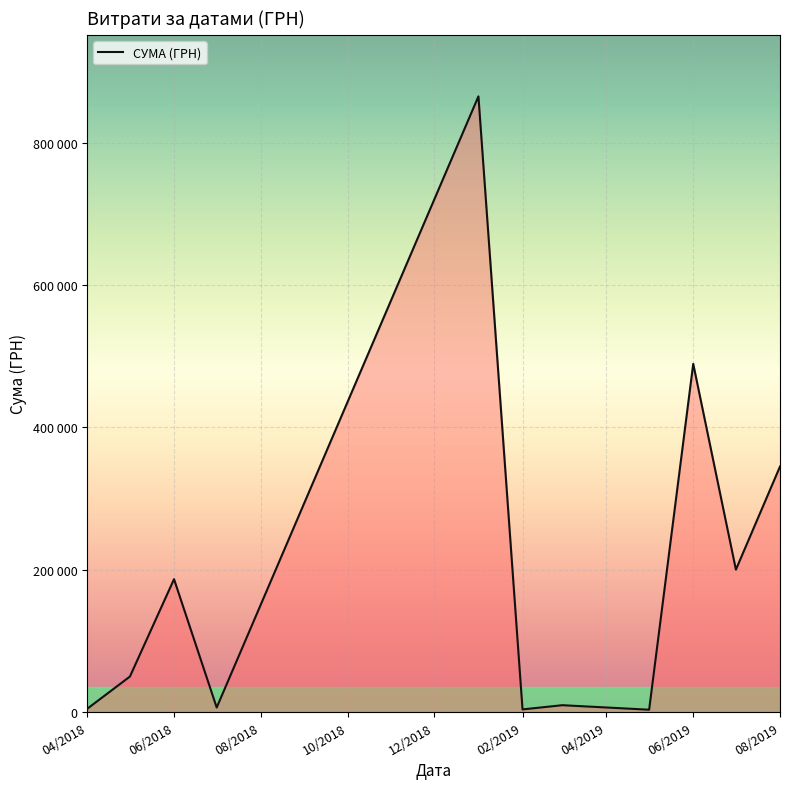

Where is the first local maximum?

06/2018